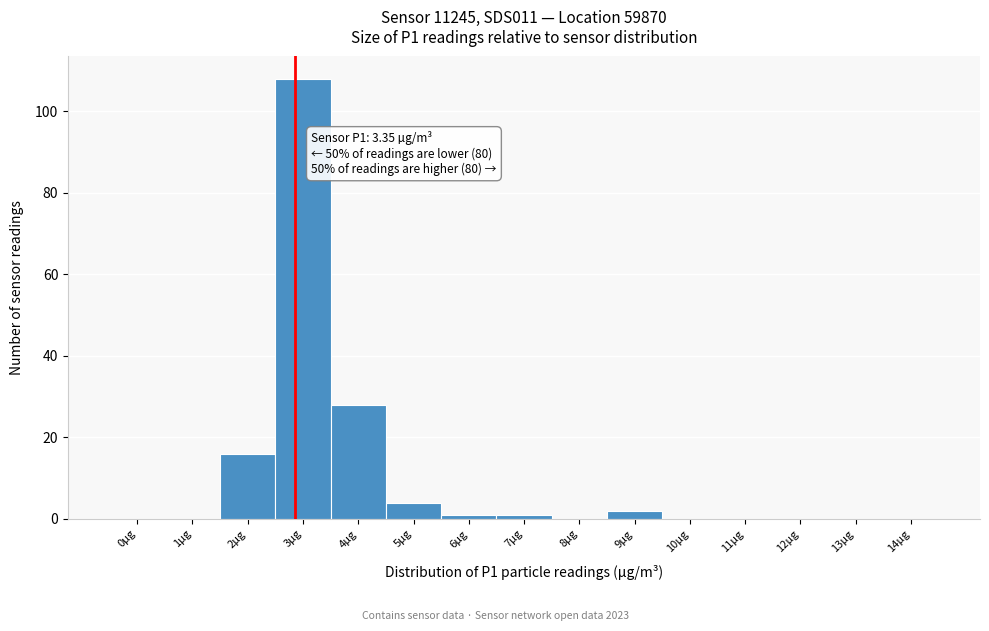

Reading right to left, what are all the values shown in this chart?

14µg=0	13µg=0	12µg=0	11µg=0	10µg=0	9µg=2	8µg=0	7µg=1	6µg=1	5µg=4	4µg=28	3µg=108	2µg=16	1µg=0	0µg=0